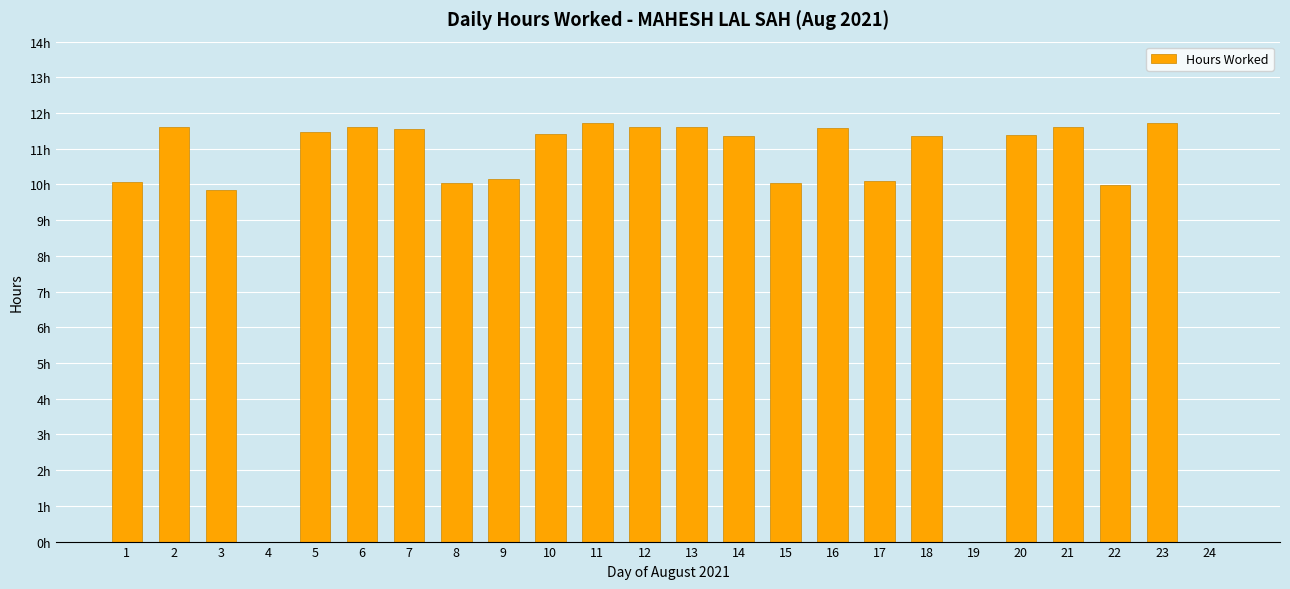

Approximately how many times larger is the value at 8 compared to 9?

1.0